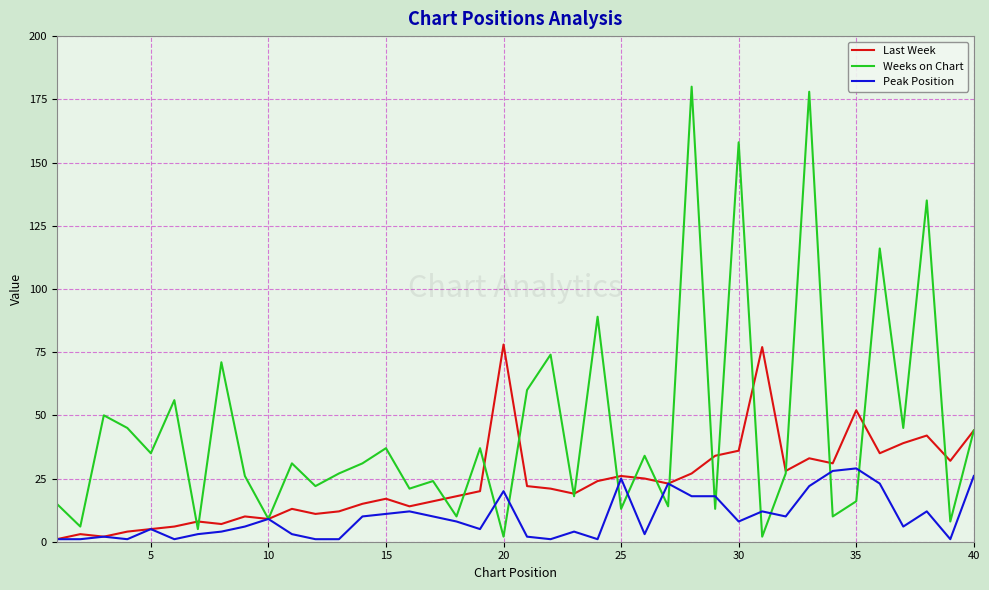

How many distinct data groups are displayed?

3